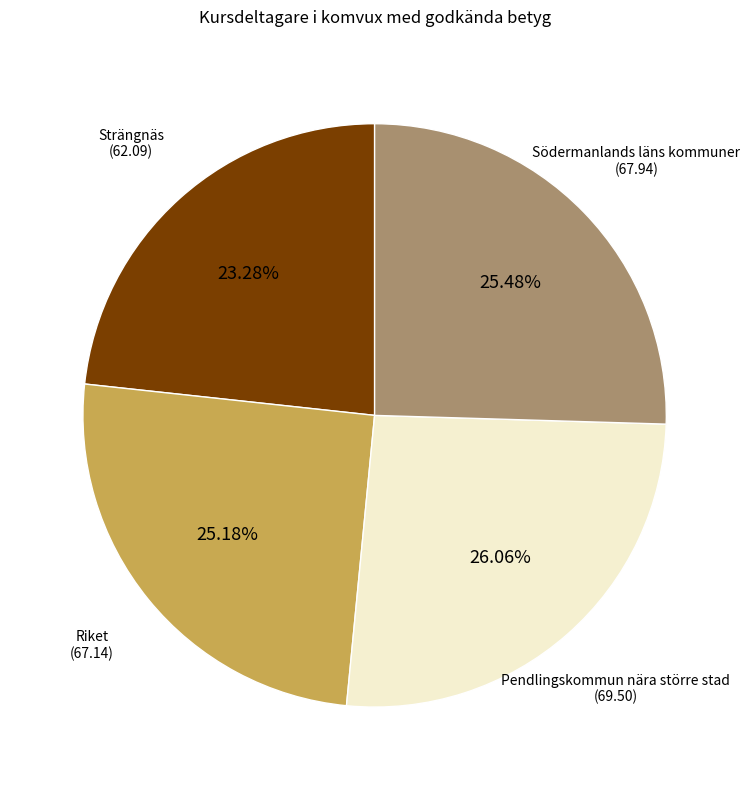

Is there any slice that represents more than half of the pie?

No